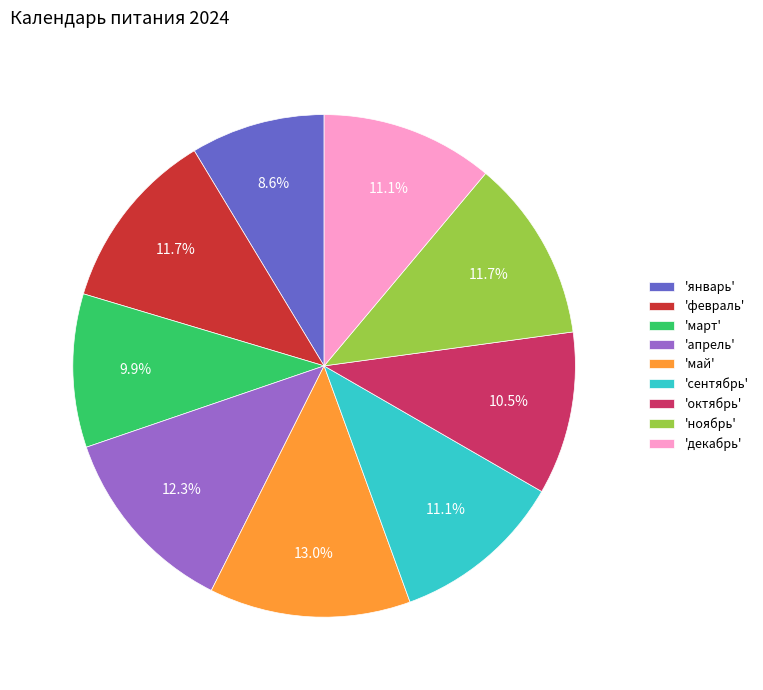

Between 'апрель' and 'декабрь', which is larger?

'апрель'